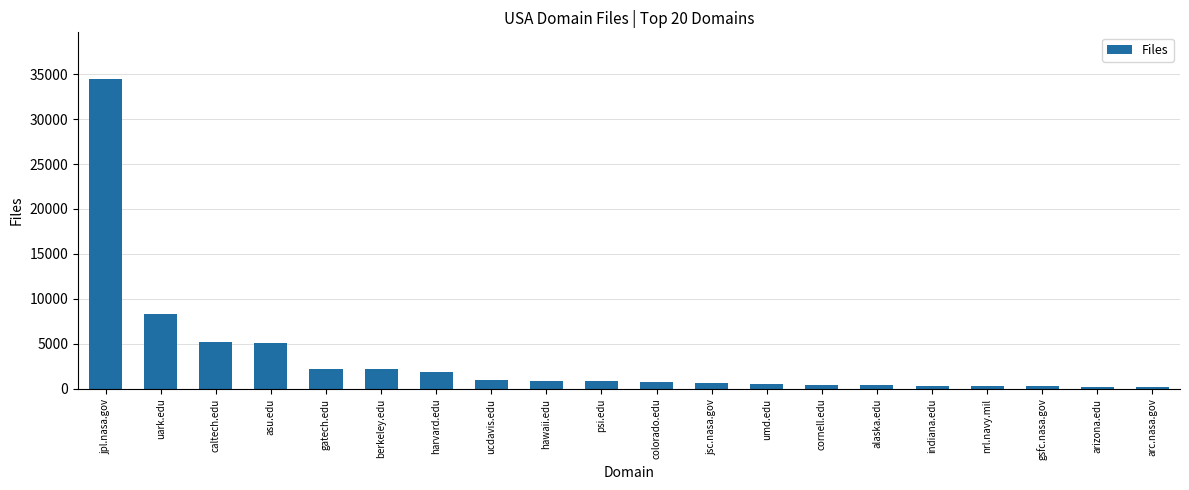

Which label corresponds to the largest value in the chart?

jpl.nasa.gov